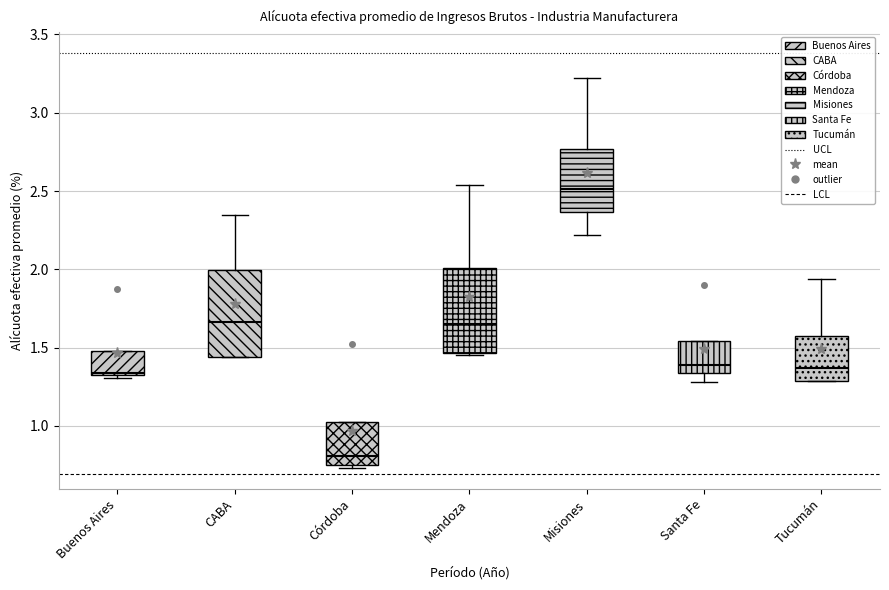

Which box's median line is the lowest?

Córdoba